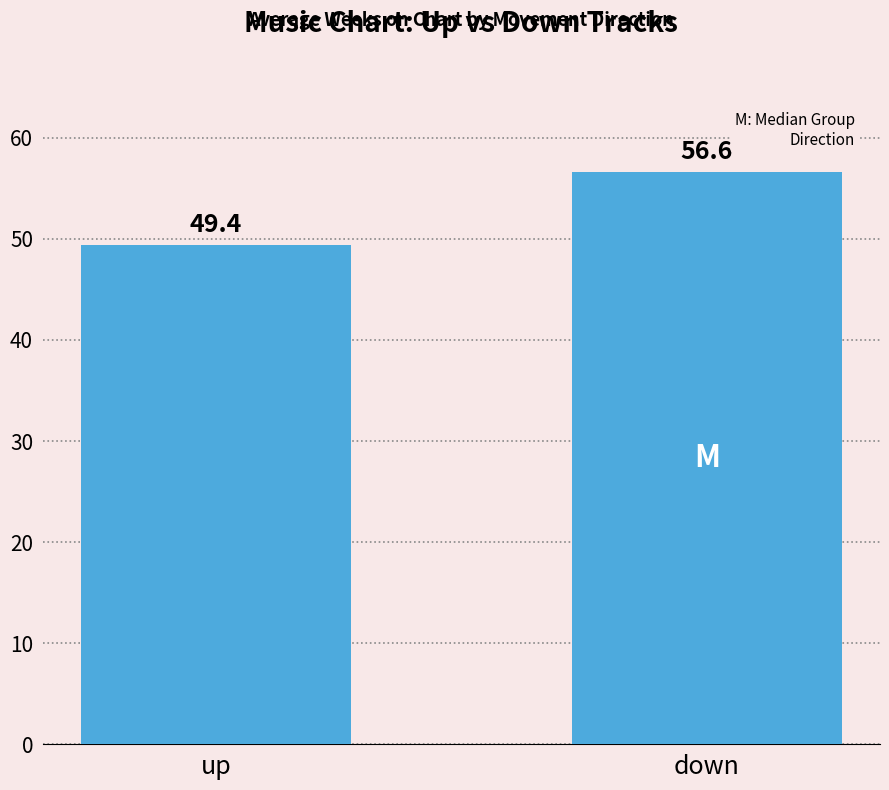

Reading left to right, list all the values displayed in this chart.

up=49.4	down=56.6